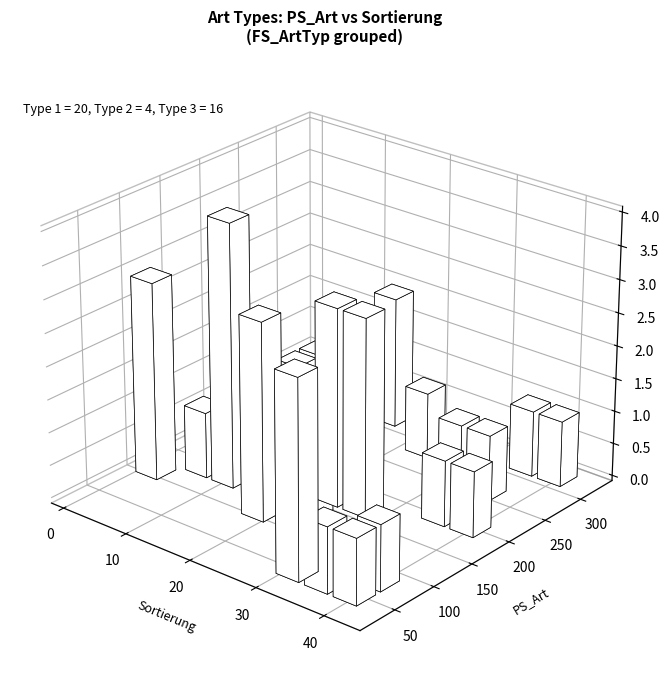

Where does the FS_ArtTyp_1 series first go above 193?

11